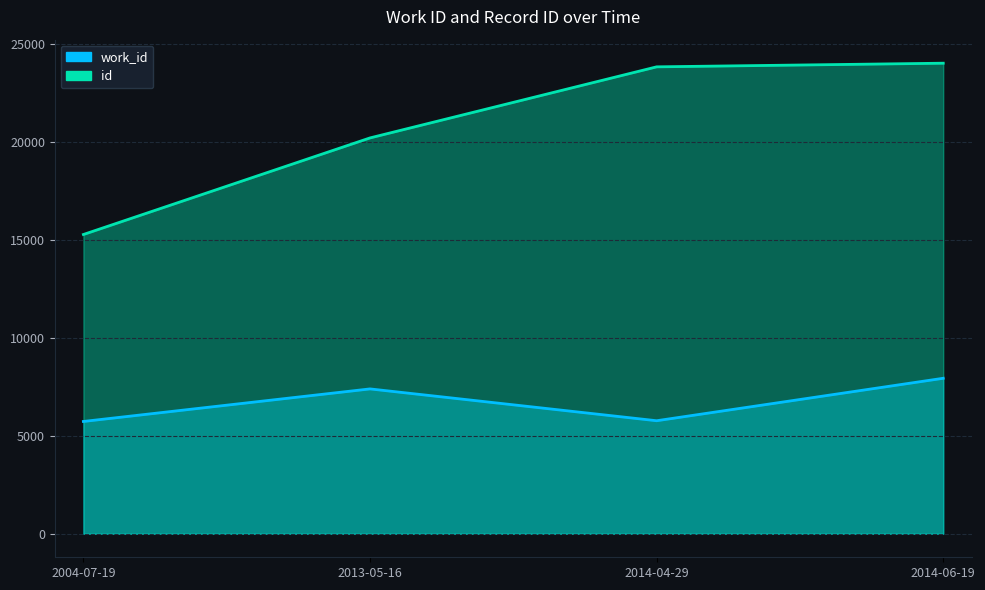

List the labels in order of work_id value, smallest first.

2004-07-19, 2014-04-29, 2013-05-16, 2014-06-19